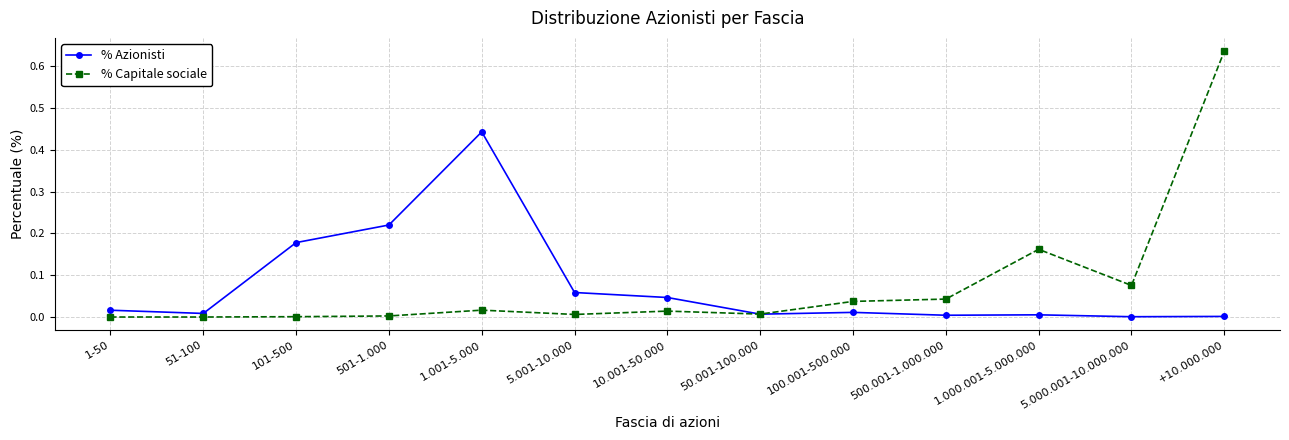

Between 501-1.000 and 10.001-50.000, which series saw the biggest shift?

% Azionisti